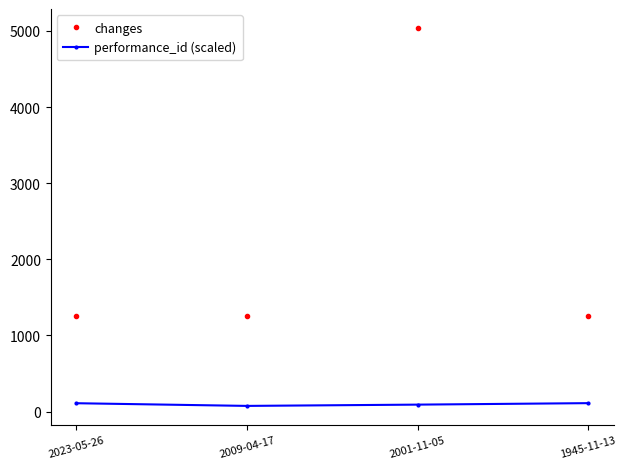

What is the difference between the second highest and second lowest values in the performance_id (scaled) series?

18.4